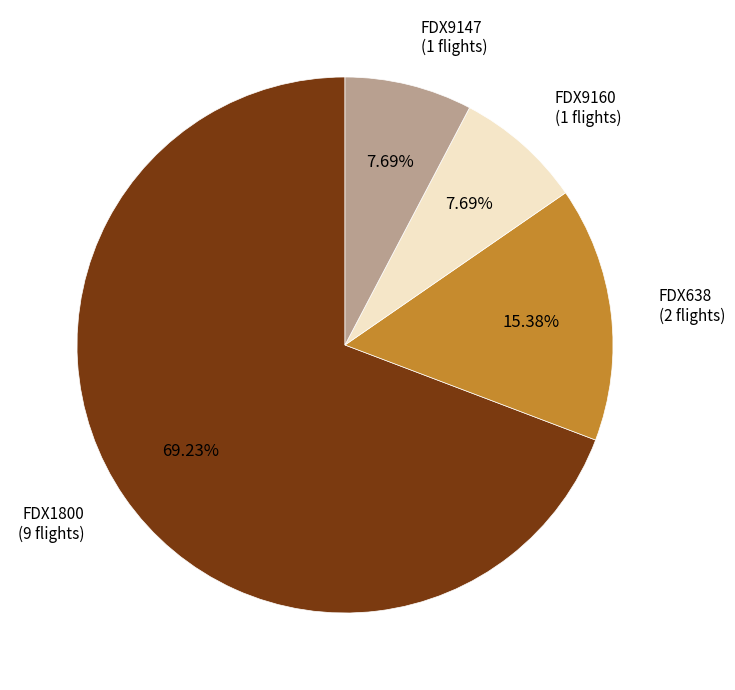

Does any single category account for the majority?

Yes